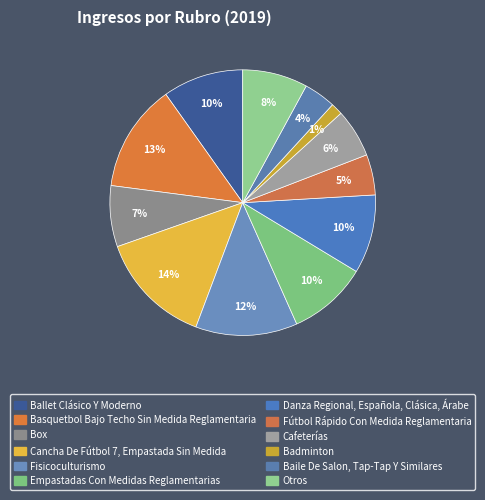

What percentage is the Danza Regional, Española, Clásica, Árabe slice, to the nearest percent?

10%